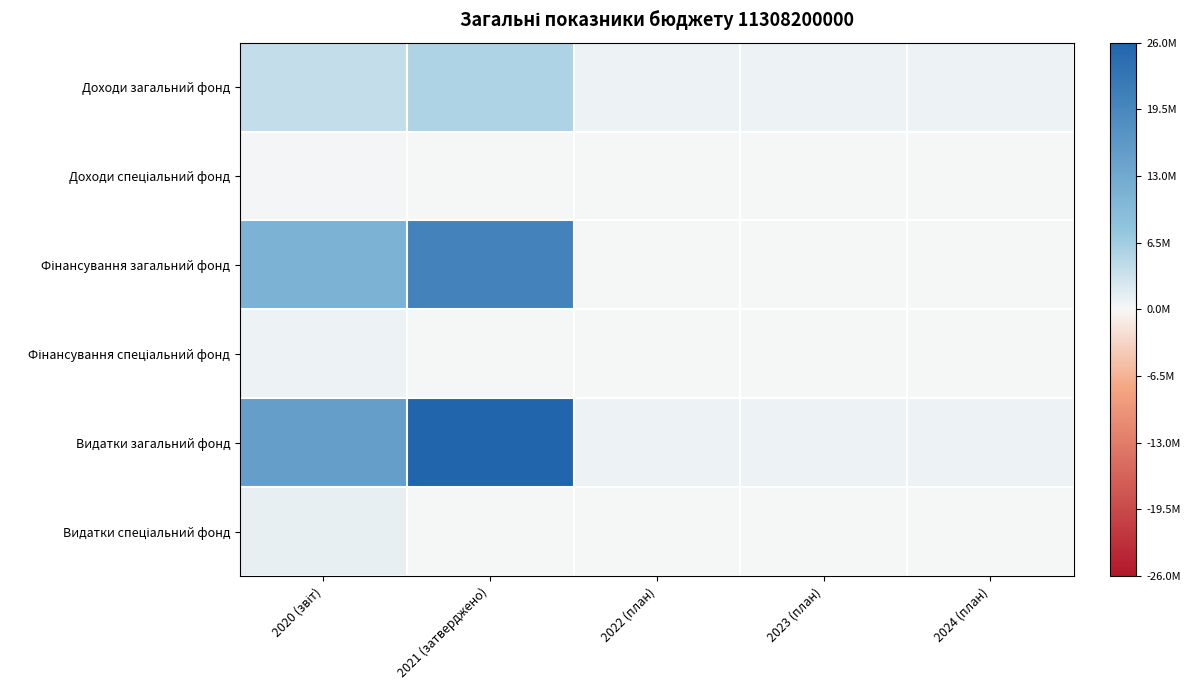

At which category is the sum across all series the highest?

2021 (затверджено)